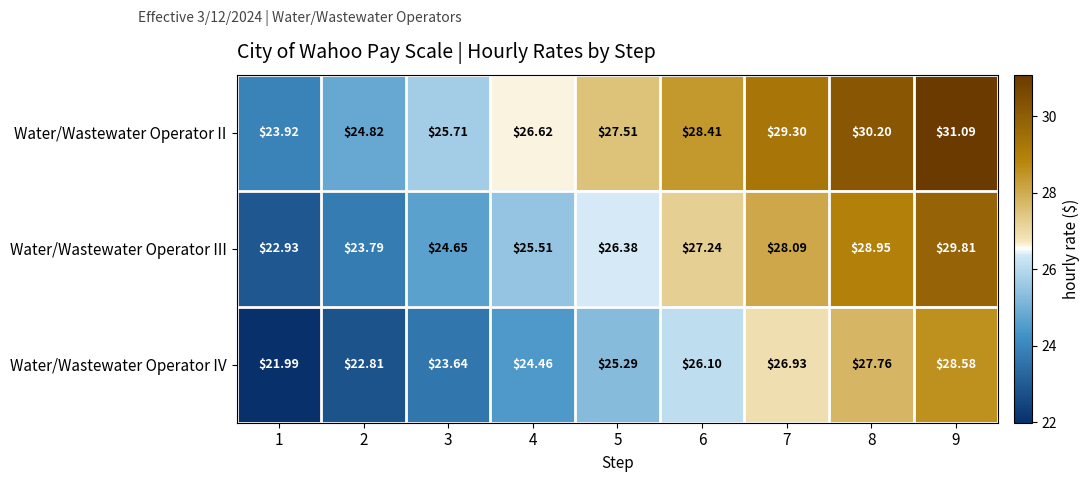

List the series in order of their overall mean, highest first.

Water/Wastewater Operator II, Water/Wastewater Operator III, Water/Wastewater Operator IV